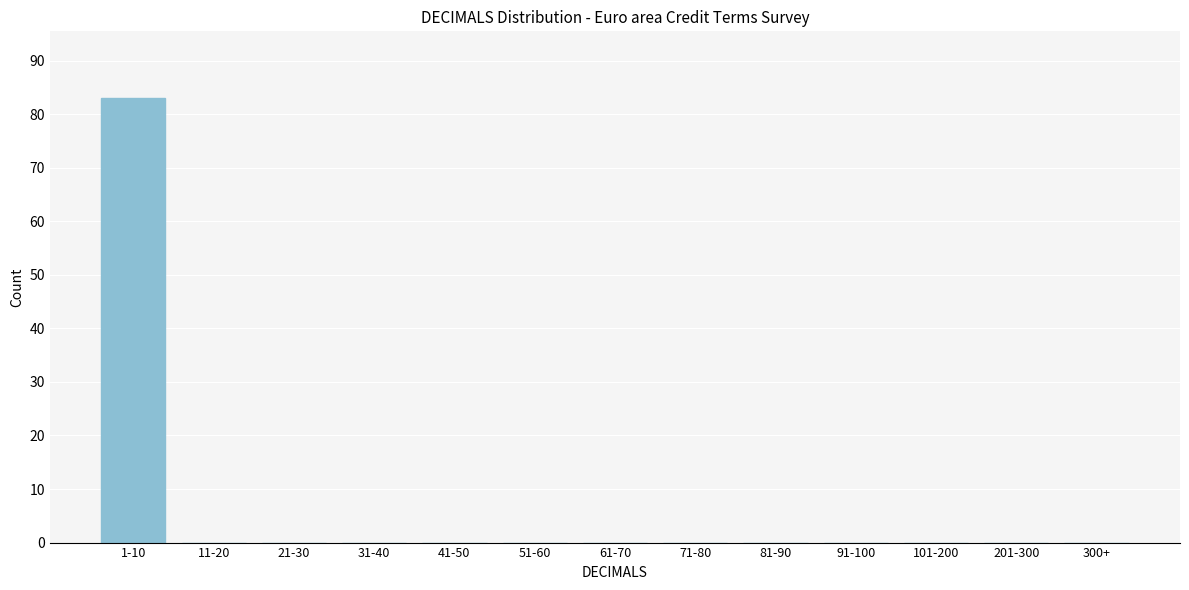

Reading left to right, transcribe all the data shown in this chart.

1-10=83	11-20=0	21-30=0	31-40=0	41-50=0	51-60=0	61-70=0	71-80=0	81-90=0	91-100=0	101-200=0	201-300=0	300+=0